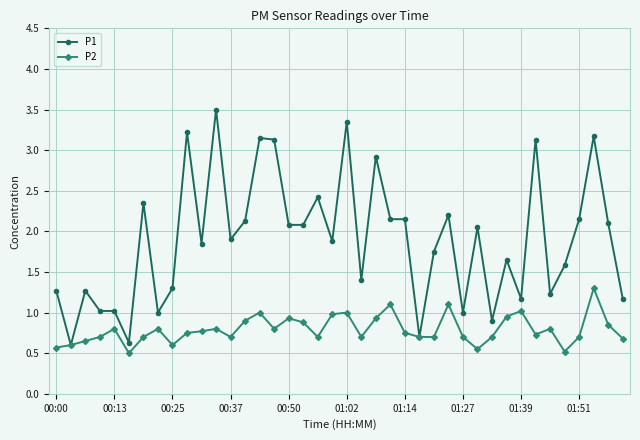

How many data points does each series have?

40